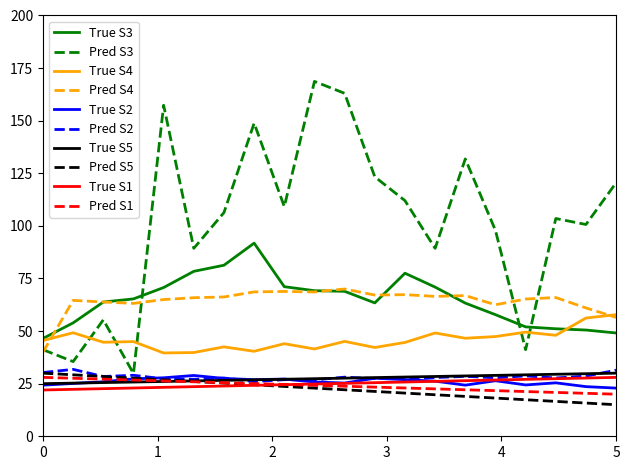

Is this an area chart (filled region under the line)?

No